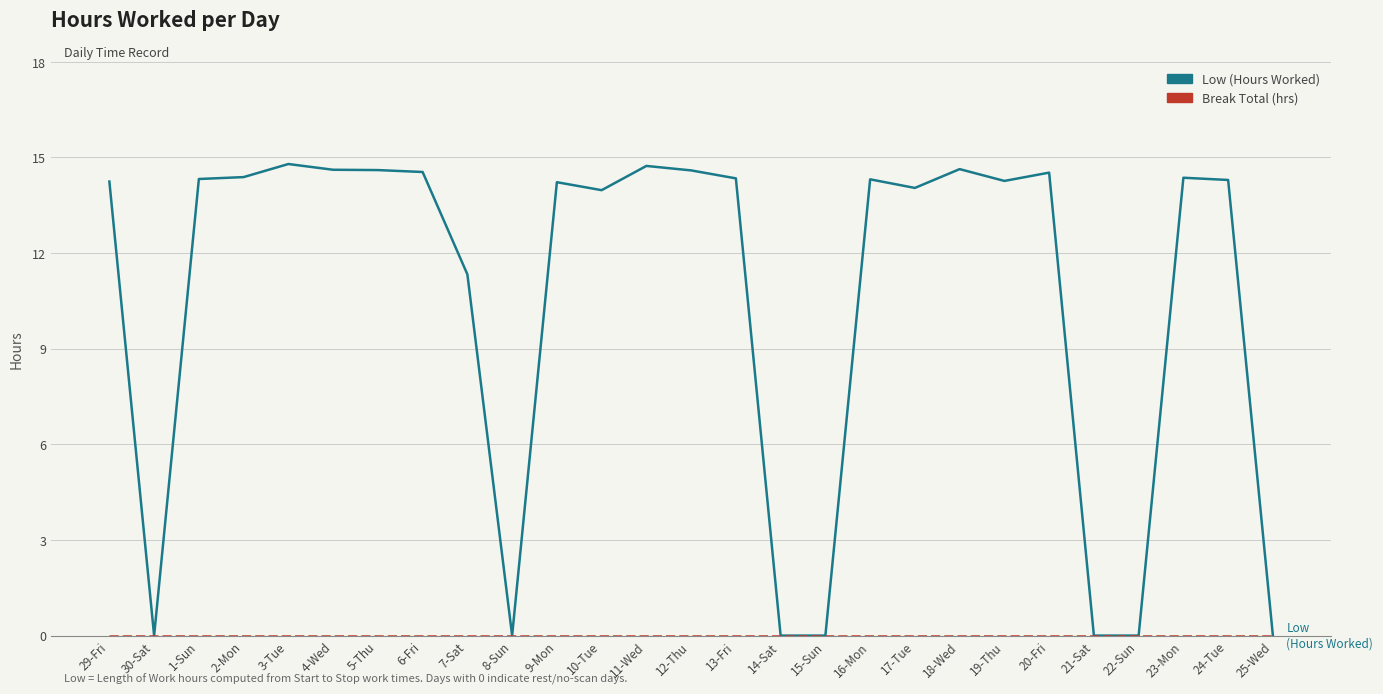

Which series changed the most between 11-Wed and 14-Sat?

Low (Hours Worked)